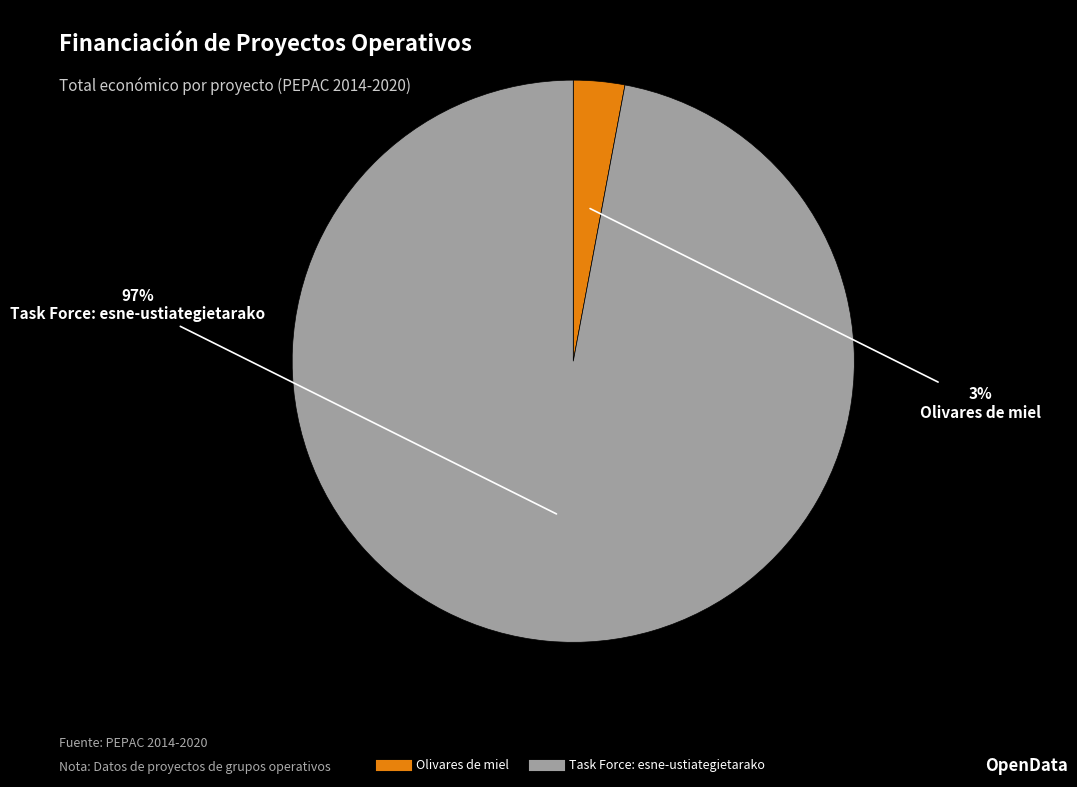

Combined, do Olivares de miel and Task Force: esne-ustiategietarako account for over 50%?

Yes